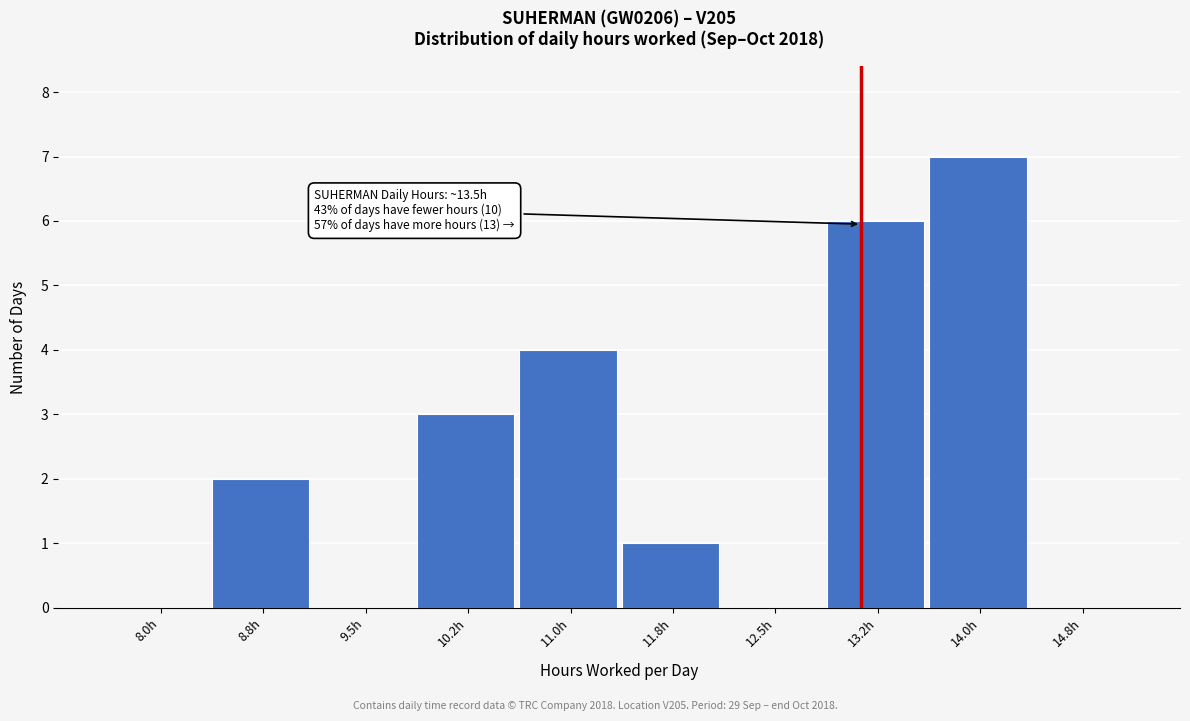

Reading left to right, extract all data points from this chart.

8.0h=0	8.8h=2	9.5h=0	10.2h=3	11.0h=4	11.8h=1	12.5h=0	13.2h=6	14.0h=7	14.8h=0